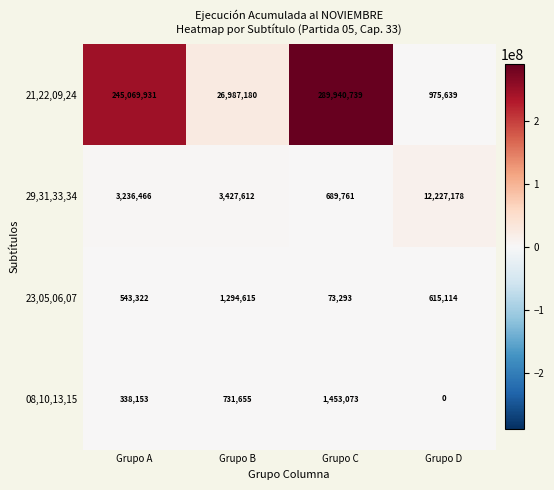

Reading left to right, transcribe all the data shown in this chart.

21,22,09,24: Grupo A=245069931	Grupo B=26987180	Grupo C=289940739	Grupo D=975639
29,31,33,34: Grupo A=3236466	Grupo B=3427612	Grupo C=689761	Grupo D=12227178
23,05,06,07: Grupo A=543322	Grupo B=1294615	Grupo C=73293	Grupo D=615114
08,10,13,15: Grupo A=338153	Grupo B=731655	Grupo C=1453073	Grupo D=0